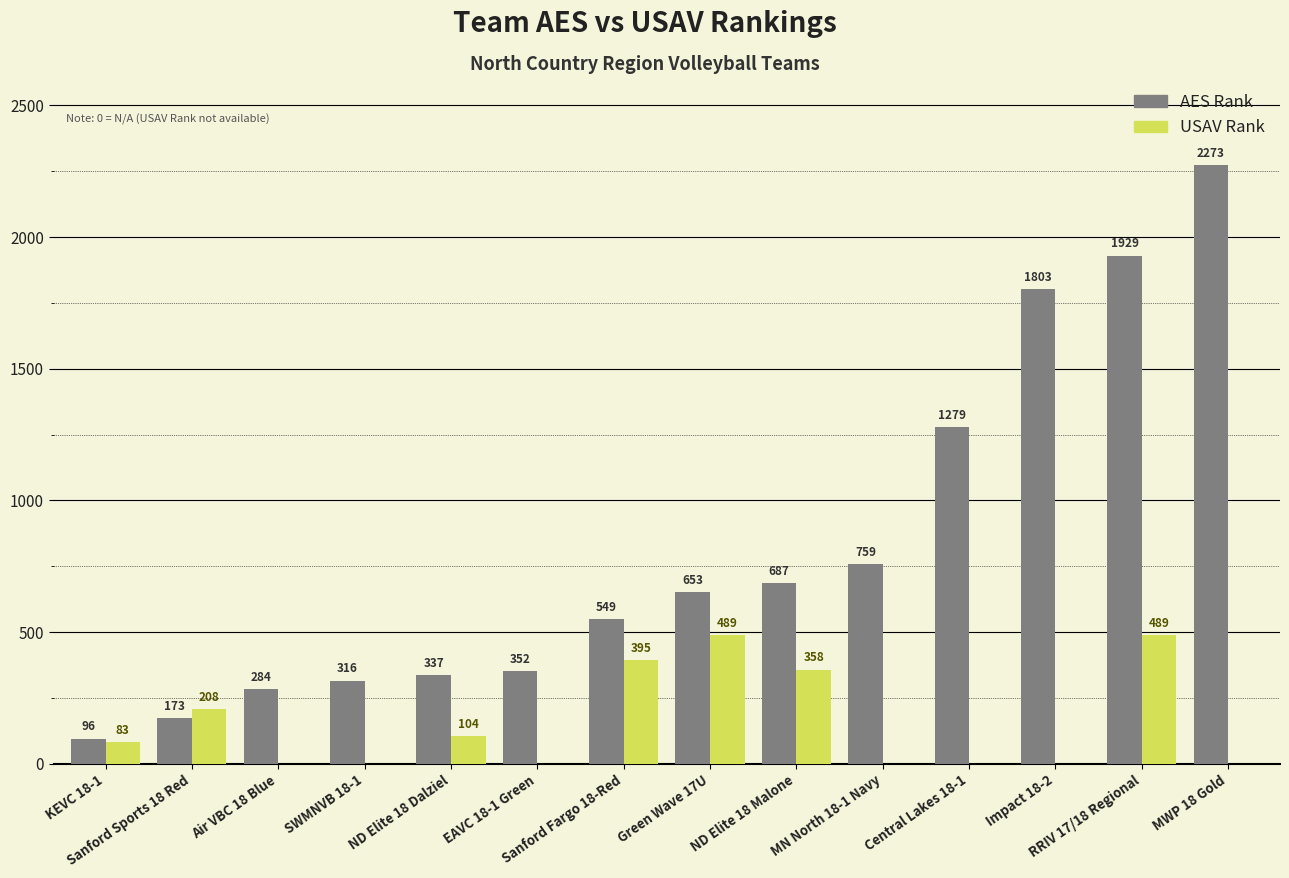

Count the number of data series in this chart.

2